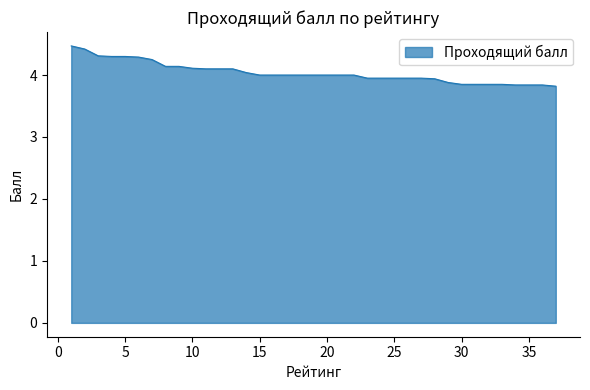

What is the maximum value shown in the chart?

4.5